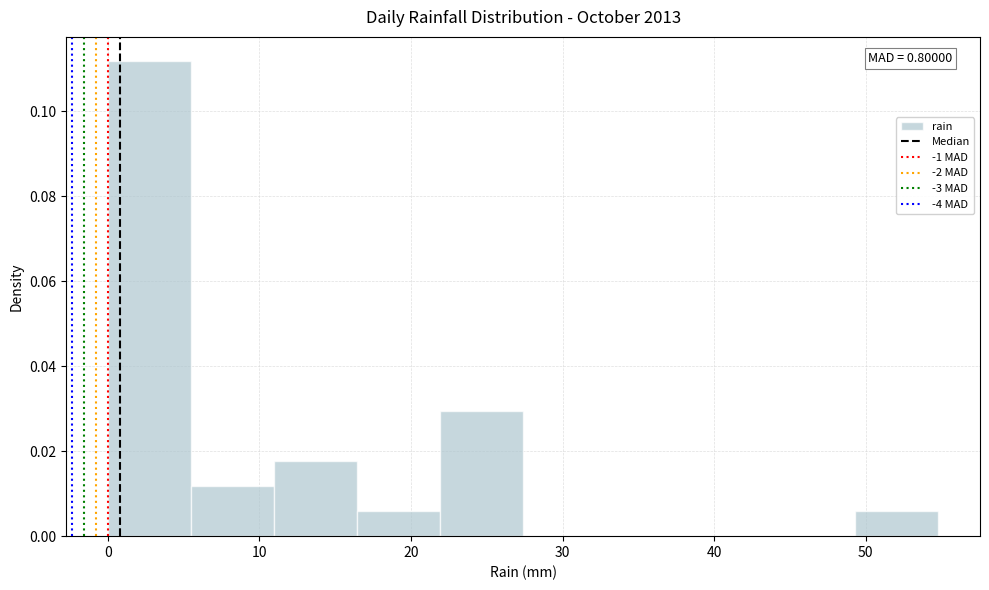

Over which range of the x-axis is the bar tallest?

0 to 5